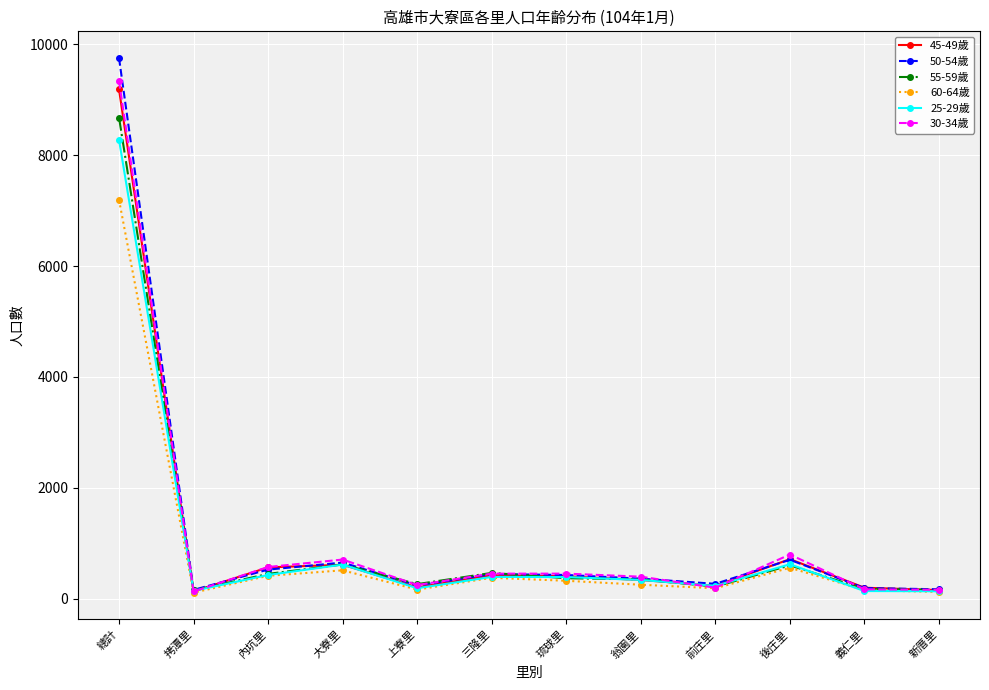

The 30-34歲 series shows 450 at 三隆里. True or false?

True